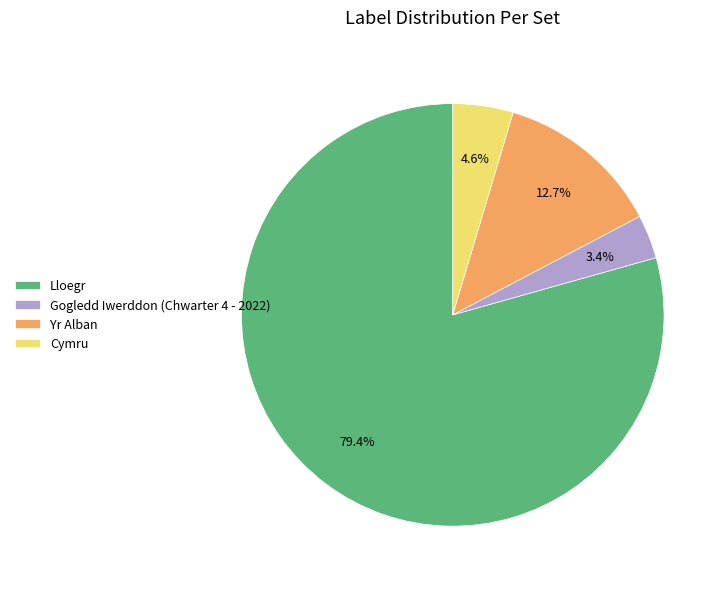

How many slices are in this pie chart?

4